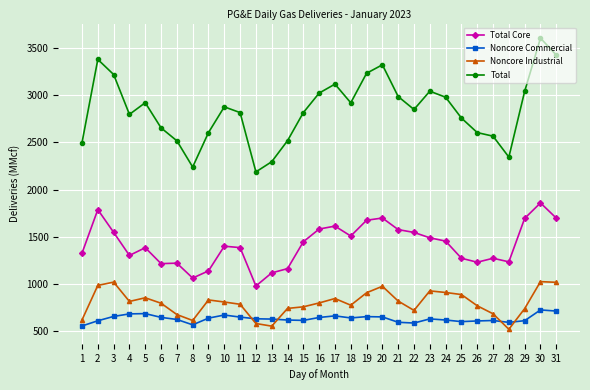

Does the chart have visible grid lines?

Yes